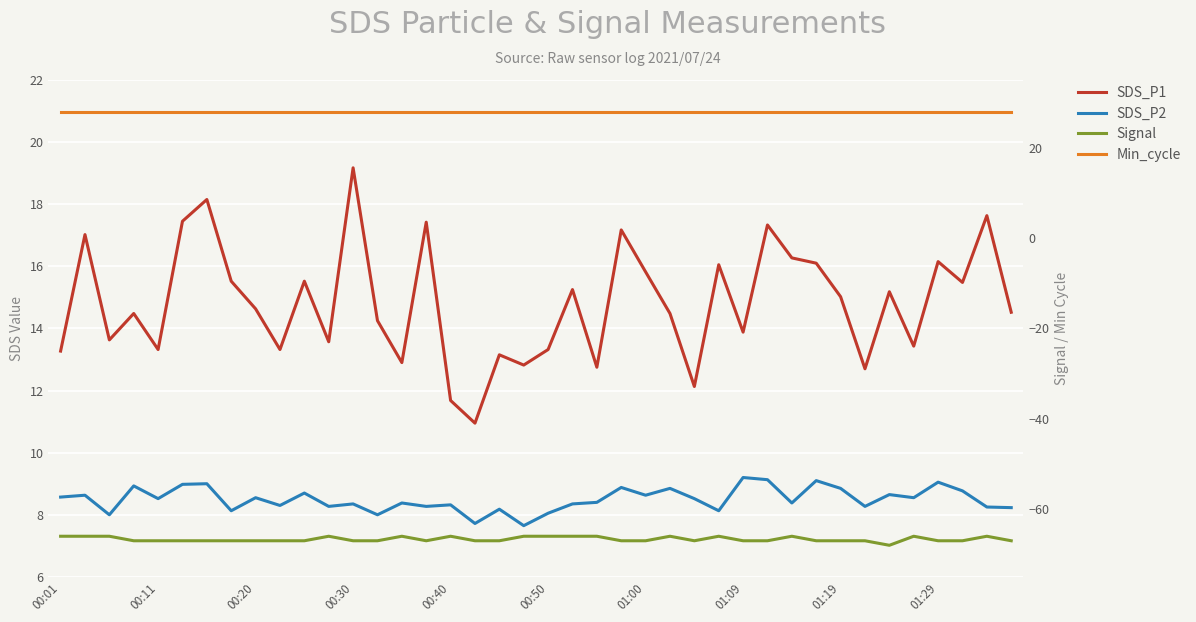

Reading left to right, list all the values displayed in this chart.

SDS_P1: 13.3	17.0	13.6	14.5	13.3	17.4	18.1	15.5	14.6	13.3	15.5	13.6	19.2	14.2	12.9	17.4	11.7	10.9	13.2	12.8	13.3	15.2	12.8	17.2	15.8	14.5	12.1	16.1	13.9	17.3	16.3	16.1	15.0	12.7	15.2	13.4	16.1	15.5	17.6	14.5
SDS_P2: 8.6	8.6	8.0	8.9	8.5	9.0	9.0	8.1	8.6	8.3	8.7	8.3	8.3	8.0	8.4	8.3	8.3	7.7	8.2	7.7	8.1	8.3	8.4	8.9	8.6	8.8	8.5	8.1	9.2	9.1	8.4	9.1	8.8	8.3	8.7	8.6	9.1	8.8	8.2	8.2
Signal: -66.0	-66.0	-66.0	-67.0	-67.0	-67.0	-67.0	-67.0	-67.0	-67.0	-67.0	-66.0	-67.0	-67.0	-66.0	-67.0	-66.0	-67.0	-67.0	-66.0	-66.0	-66.0	-66.0	-67.0	-67.0	-66.0	-67.0	-66.0	-67.0	-67.0	-66.0	-67.0	-67.0	-67.0	-68.0	-66.0	-67.0	-67.0	-66.0	-67.0
Min_cycle: 28.0	28.0	28.0	28.0	28.0	28.0	28.0	28.0	28.0	28.0	28.0	28.0	28.0	28.0	28.0	28.0	28.0	28.0	28.0	28.0	28.0	28.0	28.0	28.0	28.0	28.0	28.0	28.0	28.0	28.0	28.0	28.0	28.0	28.0	28.0	28.0	28.0	28.0	28.0	28.0